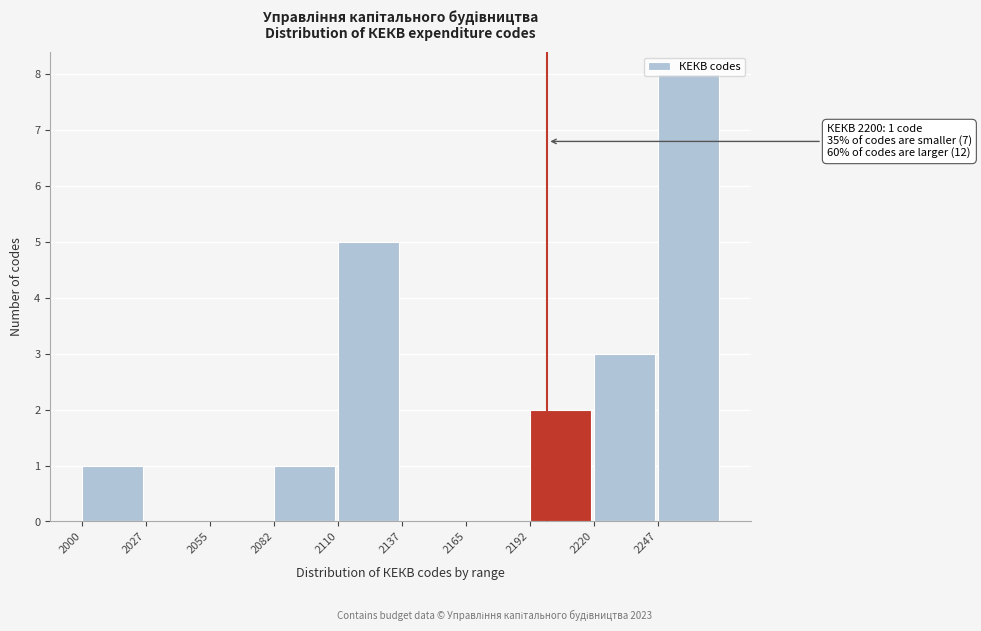

Which range on the x-axis has the tallest bar?

2247.5 to 2275.0